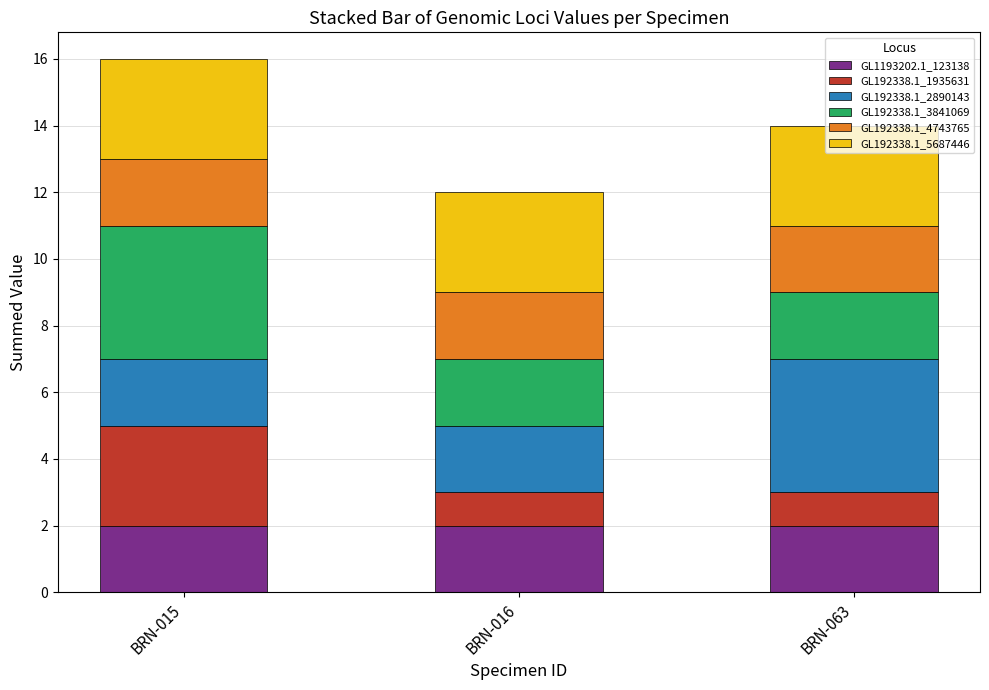

The GL1193202.1_123138 series shows 1 at BRN-016. True or false?

False